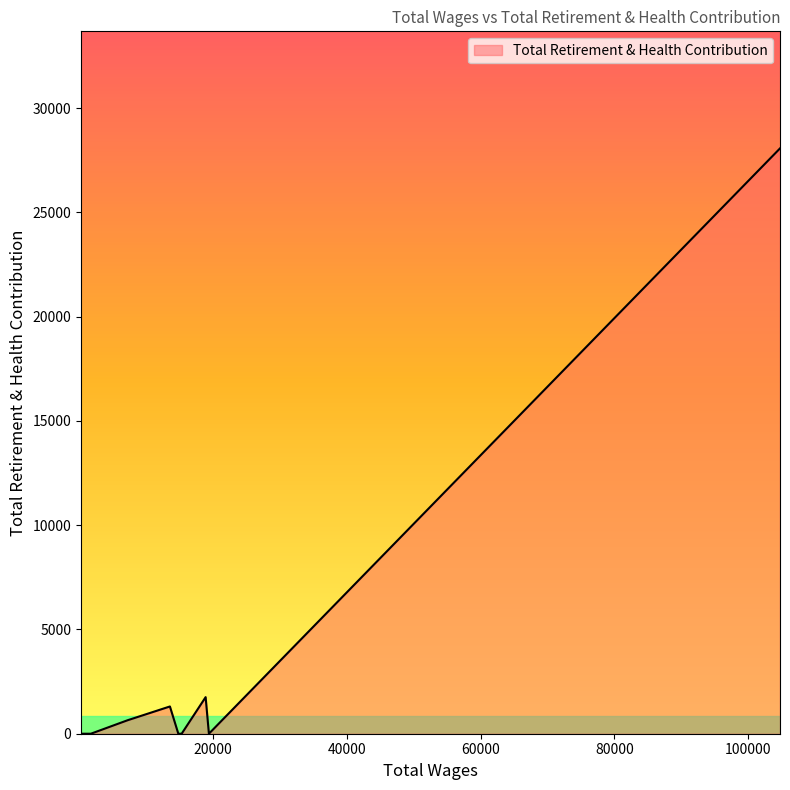

What is the difference between the second highest and minimum values?

1755